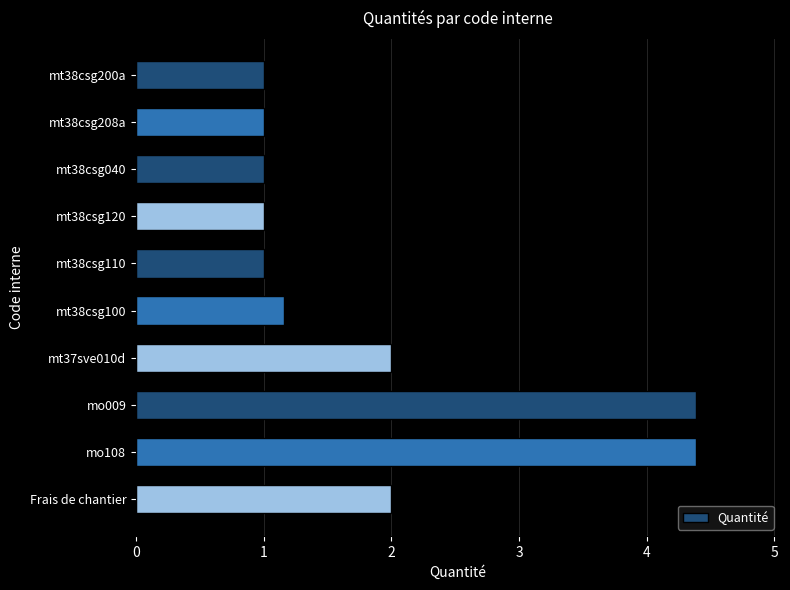

What is the maximum value shown in the chart?

4.4